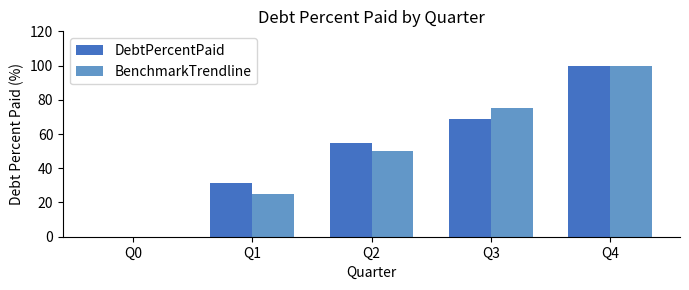

How many distinct data groups are displayed?

2